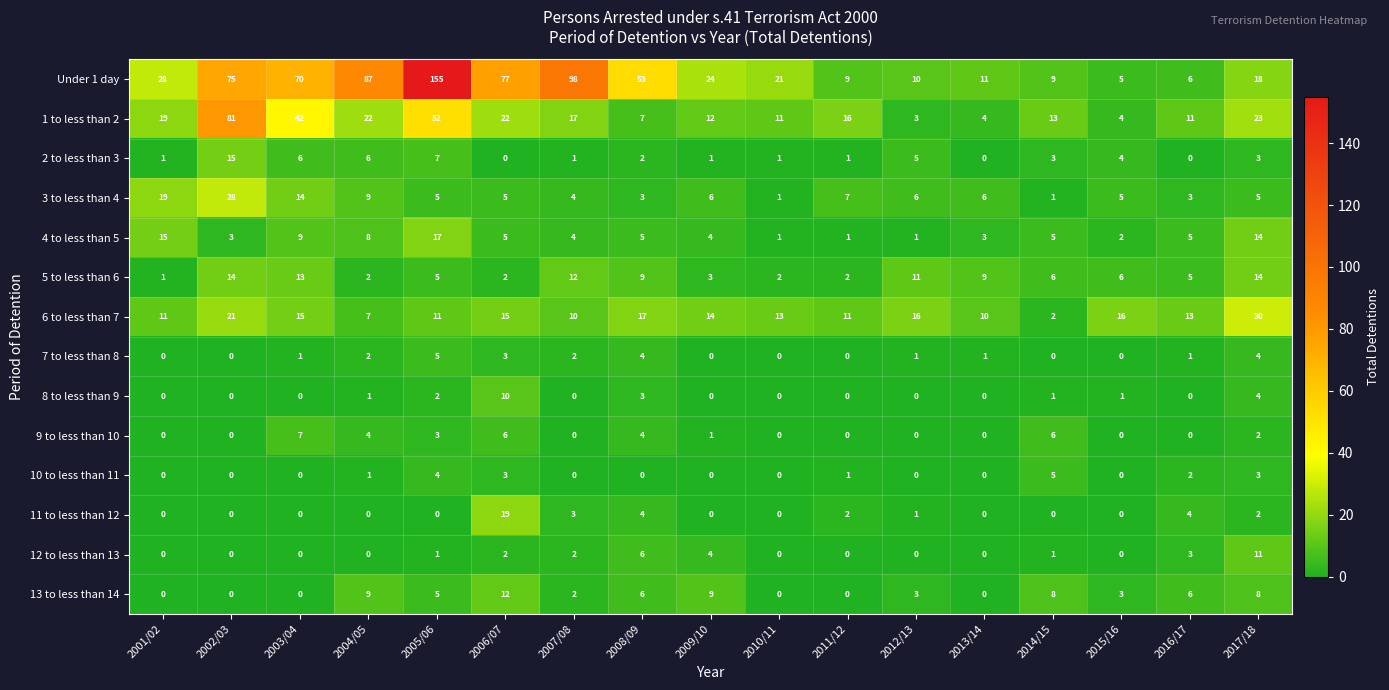

What is the maximum value shown in the chart?

155